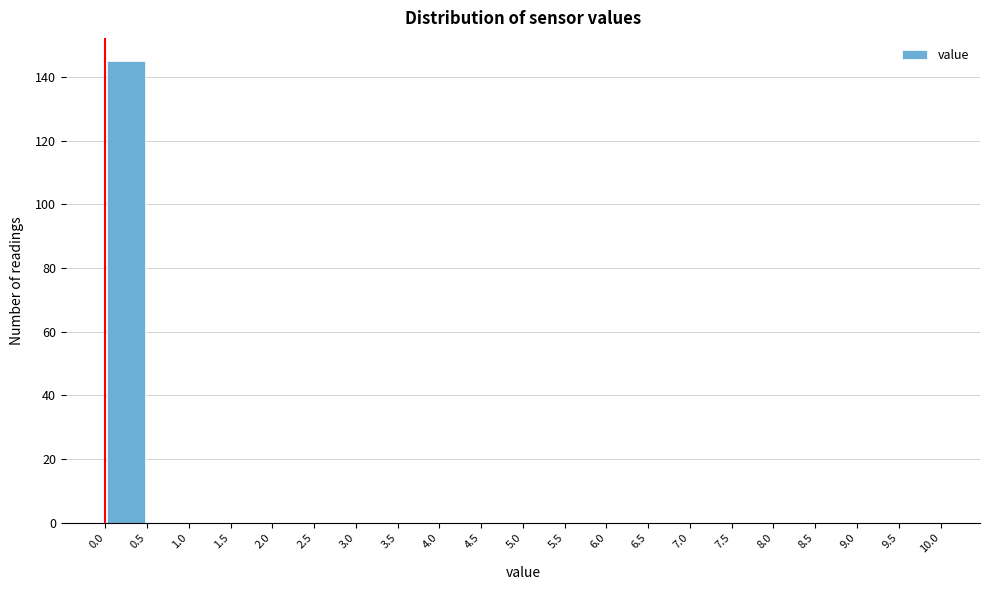

Reading left to right, transcribe this chart: for each bar, give the range it covers on the x-axis and its height. The values are not printed on the chart, so give them approximately, as read against the axis.

0.0 to 0.5: 146
0.5 to 1.0: 0
1.0 to 1.5: 0
1.5 to 2.0: 0
2.0 to 2.5: 0
2.5 to 3.0: 0
3.0 to 3.5: 0
3.5 to 4.0: 0
4.0 to 4.5: 0
4.5 to 5.0: 0
5.0 to 5.5: 0
5.5 to 6.0: 0
6.0 to 6.5: 0
6.5 to 7.0: 0
7.0 to 7.5: 0
7.5 to 8.0: 0
8.0 to 8.5: 0
8.5 to 9.0: 0
9.0 to 9.5: 0
9.5 to 10.0: 0